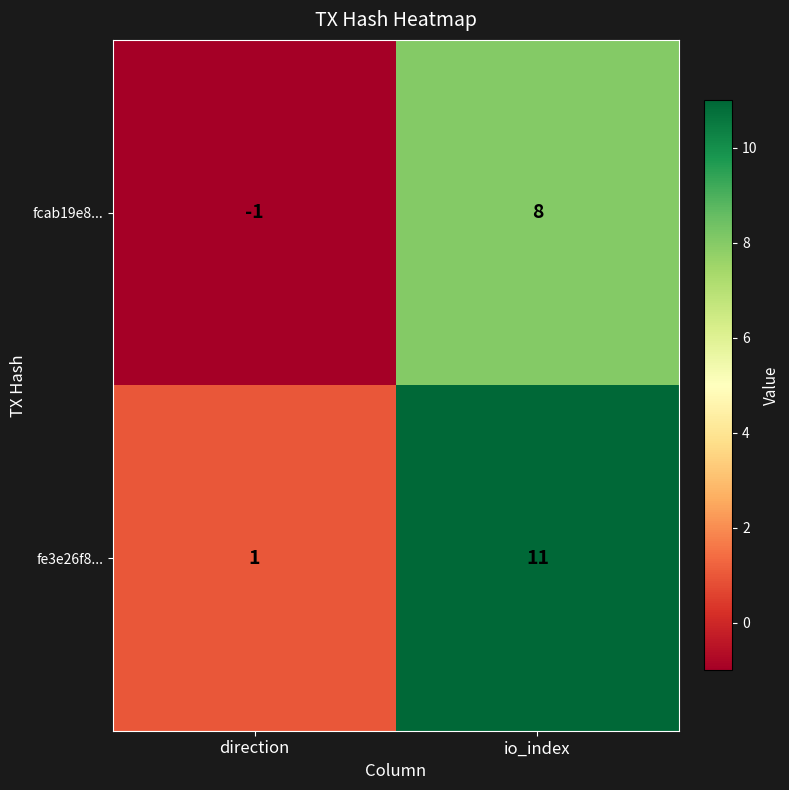

At which category does the chart reach its minimum across all series?

direction